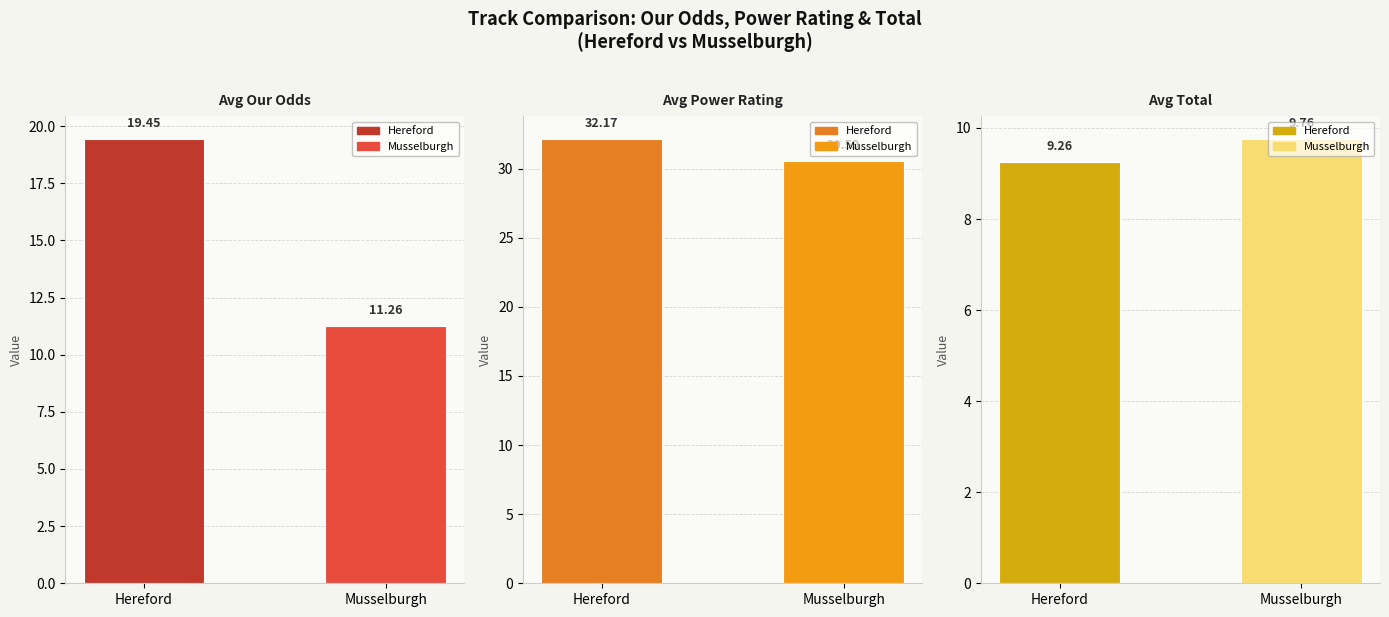

What is the approximate value of Avg Our Odds at Hereford?

19.5